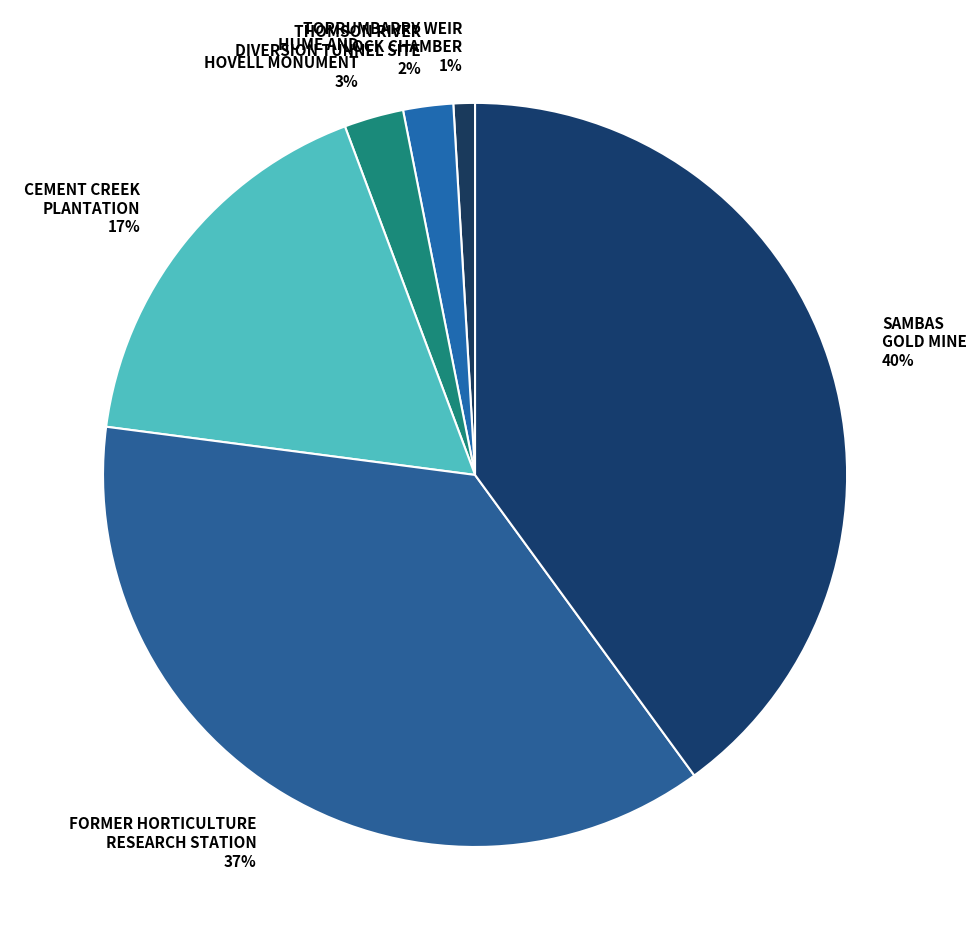

To the nearest percent, what percentage of the pie is SAMBAS GOLD MINE 40%?

40%